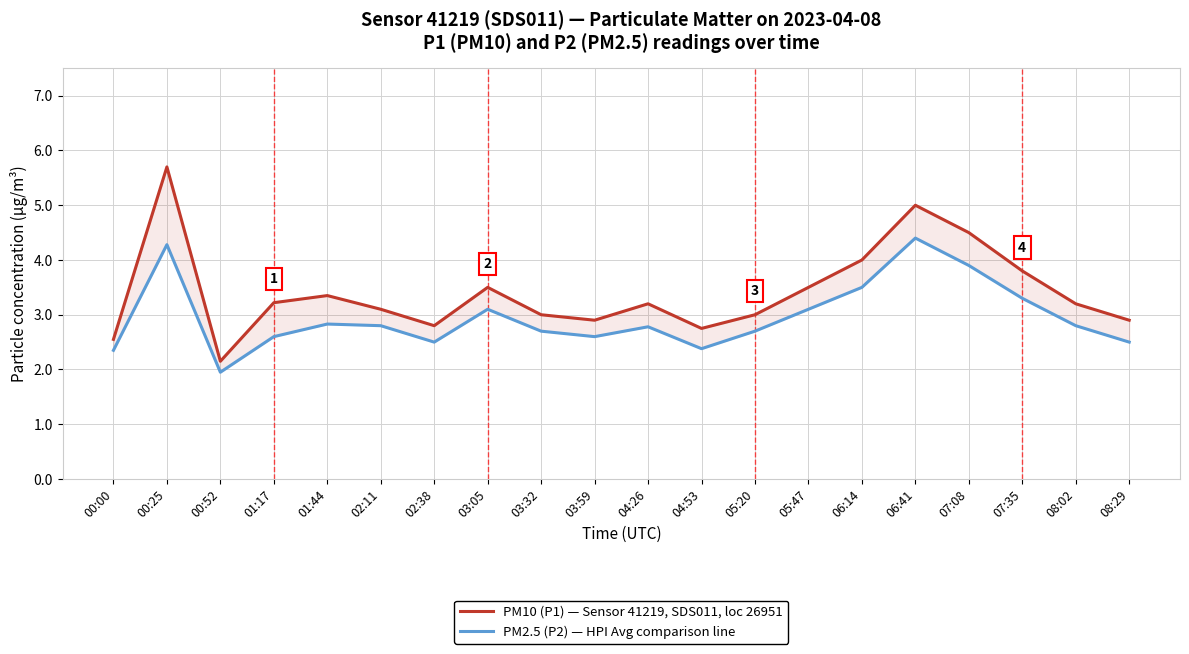

True or false: PM10 (P1) — Sensor 41219, SDS011, loc 26951 and PM2.5 (P2) — HPI Avg comparison line intersect in this chart.

False